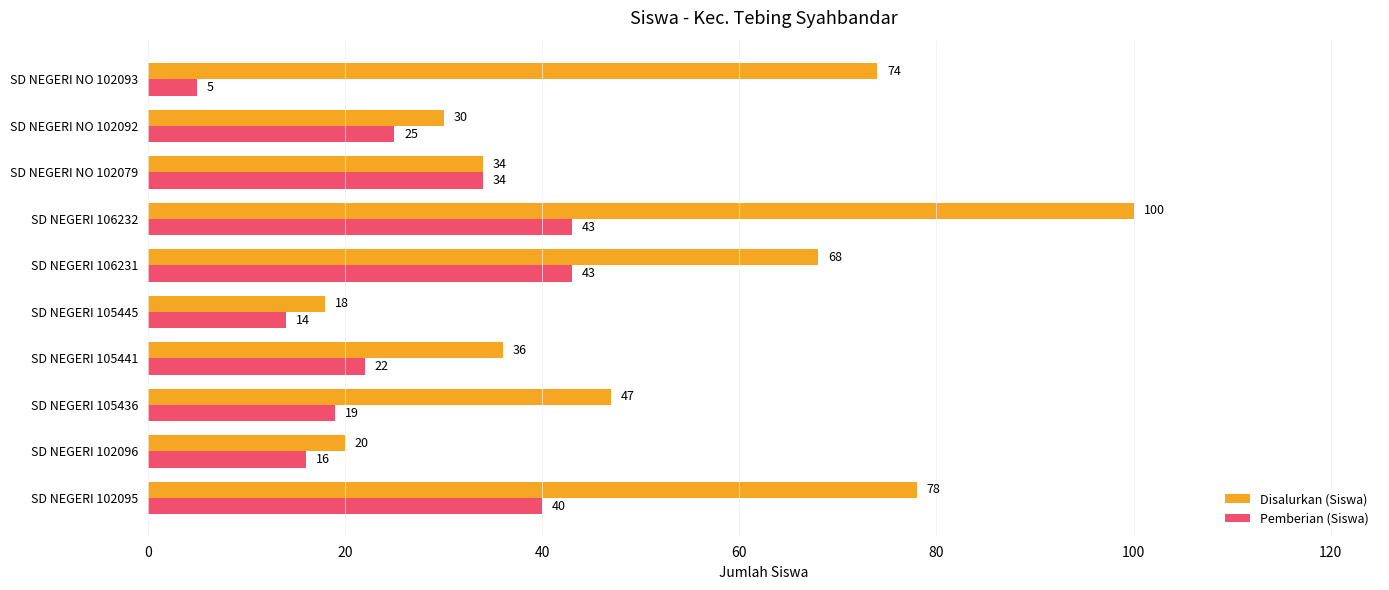

The Pemberian (Siswa) series shows 23 at SD NEGERI 106232. True or false?

False